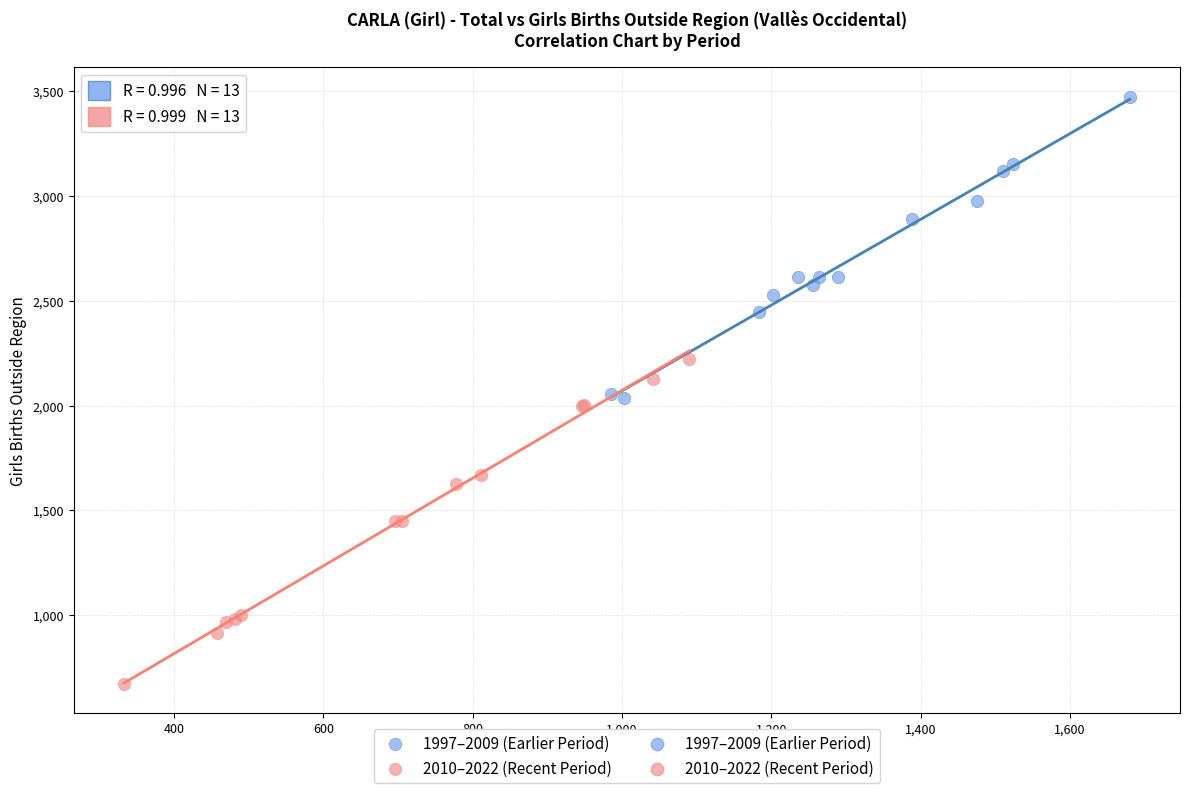

Which series reaches the minimum Y coordinate?

2010–2022 (Recent Period)